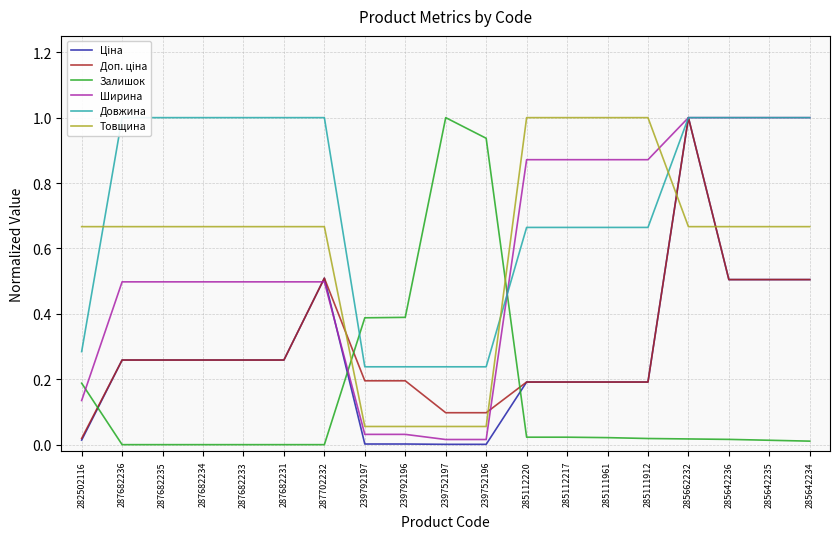

How many lines are shown in the chart?

6